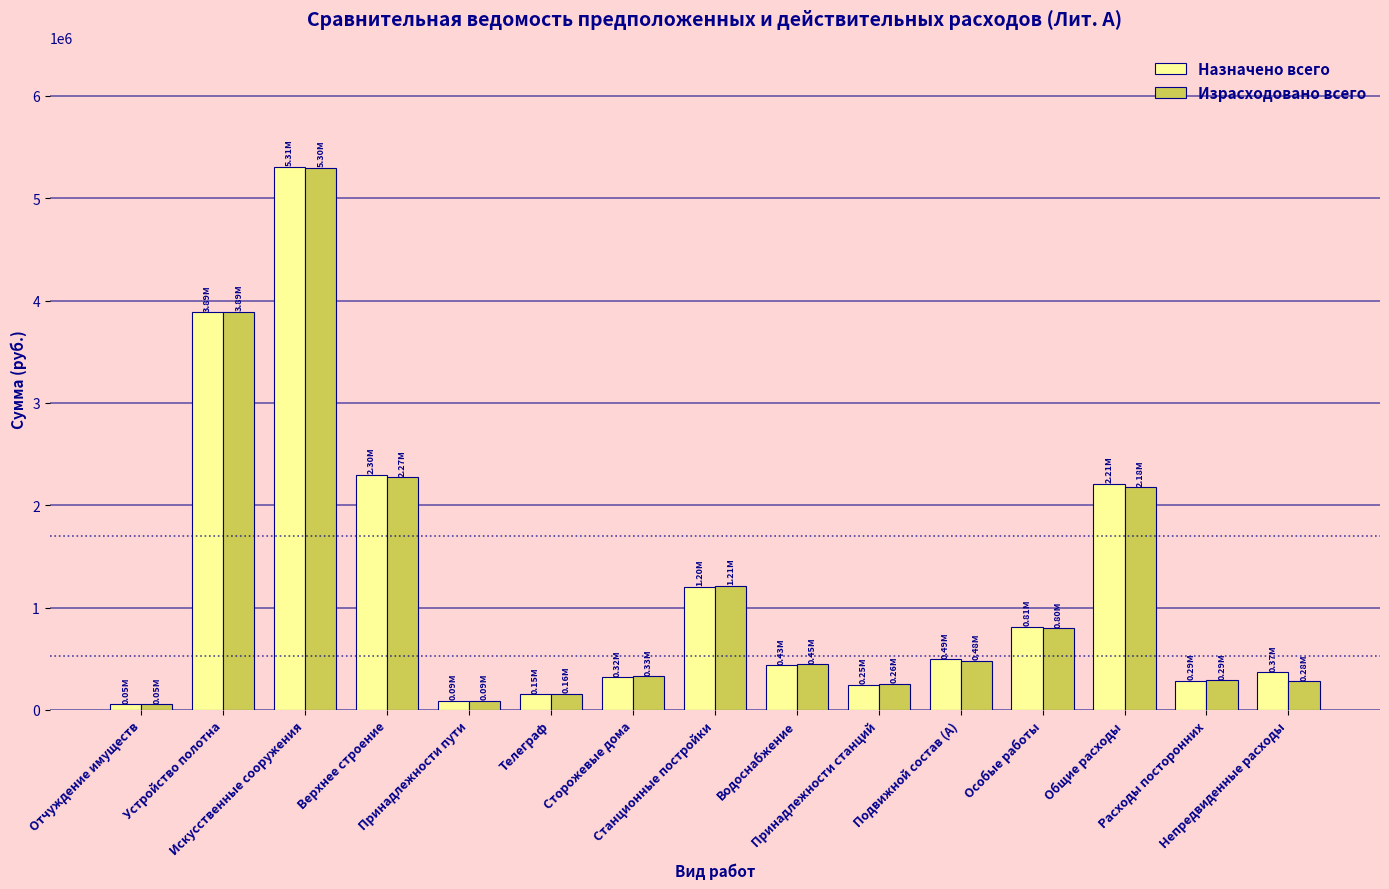

What is the difference between the second highest and second lowest values in the Израсходовано всего series?

3801693.5